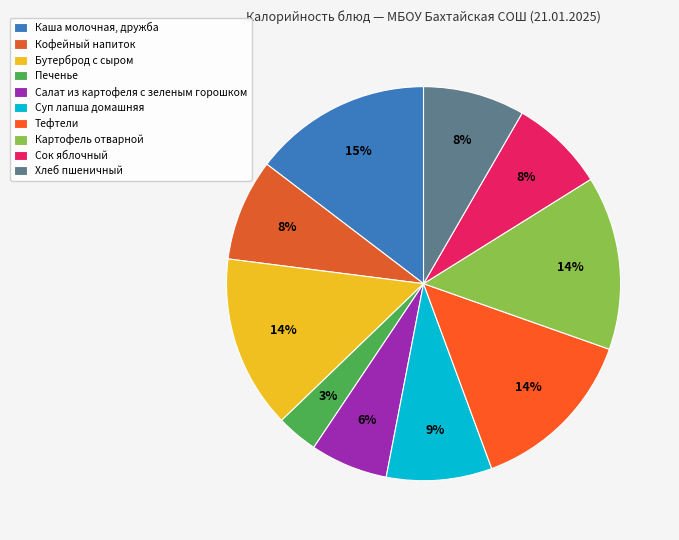

Count the number of slices in the pie.

10